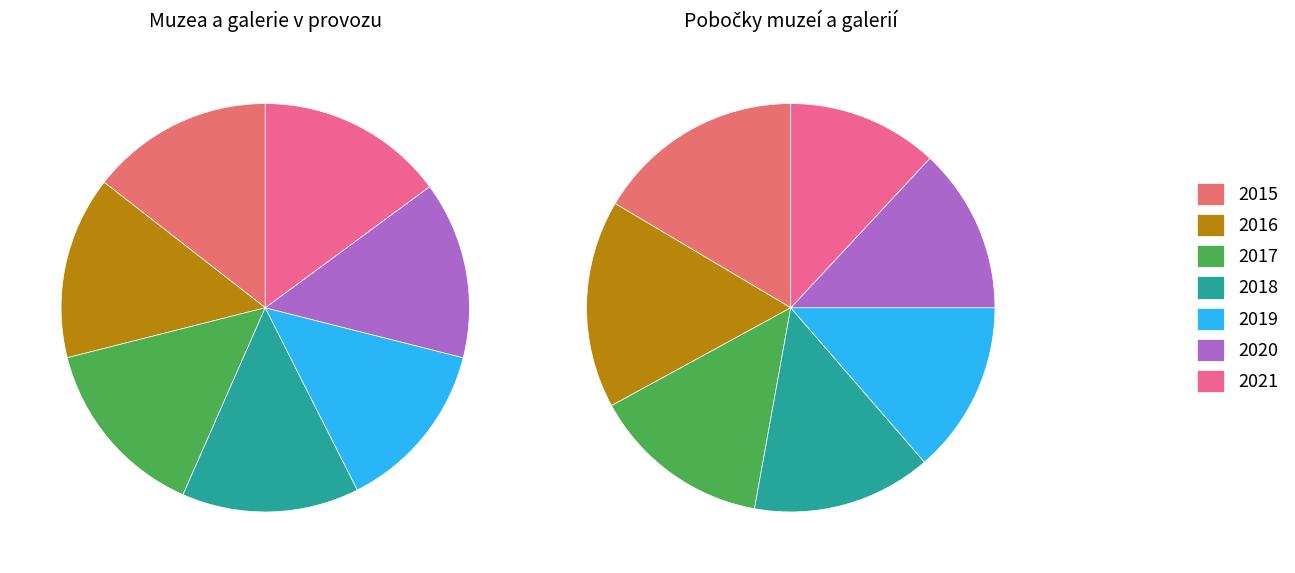

To the nearest percent, what is the difference between the largest and smallest slice percentages?

1%